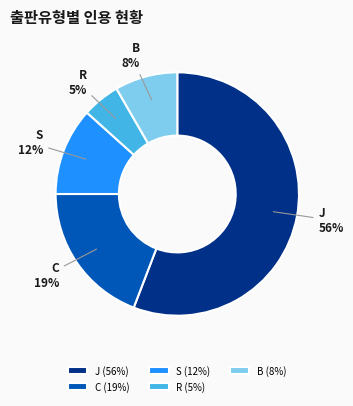

Which has a higher value, S or C?

C